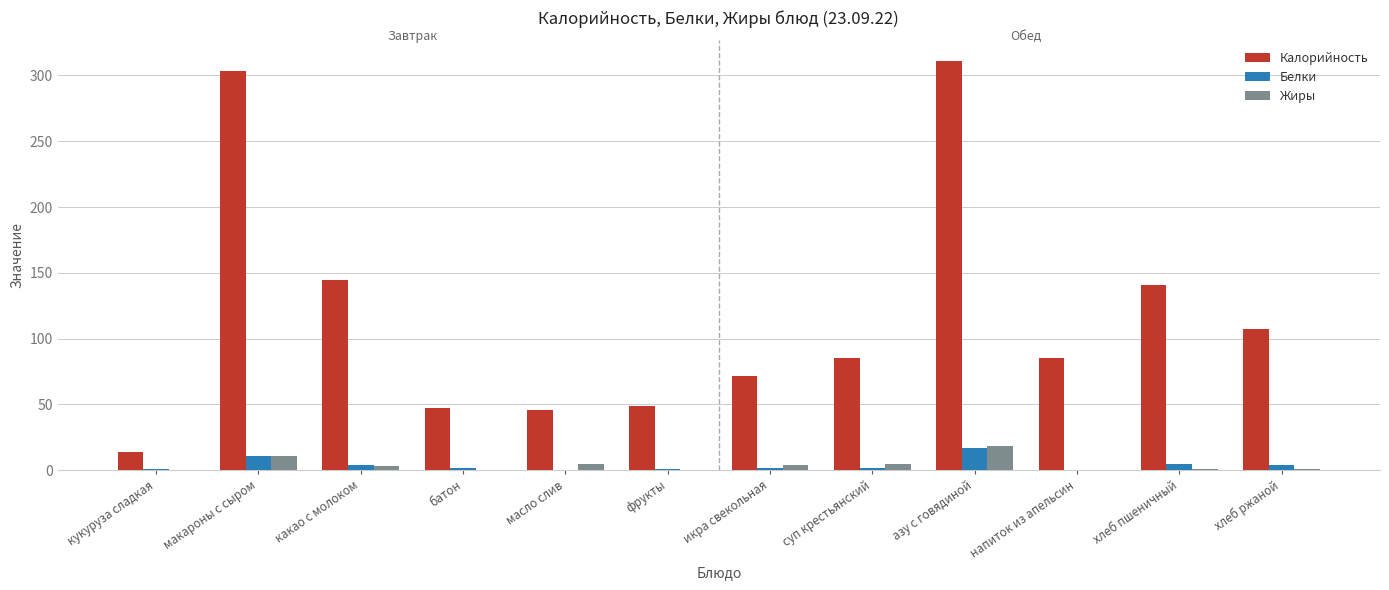

Which series changed the most between какао с молоком and азу с говядиной?

Калорийность